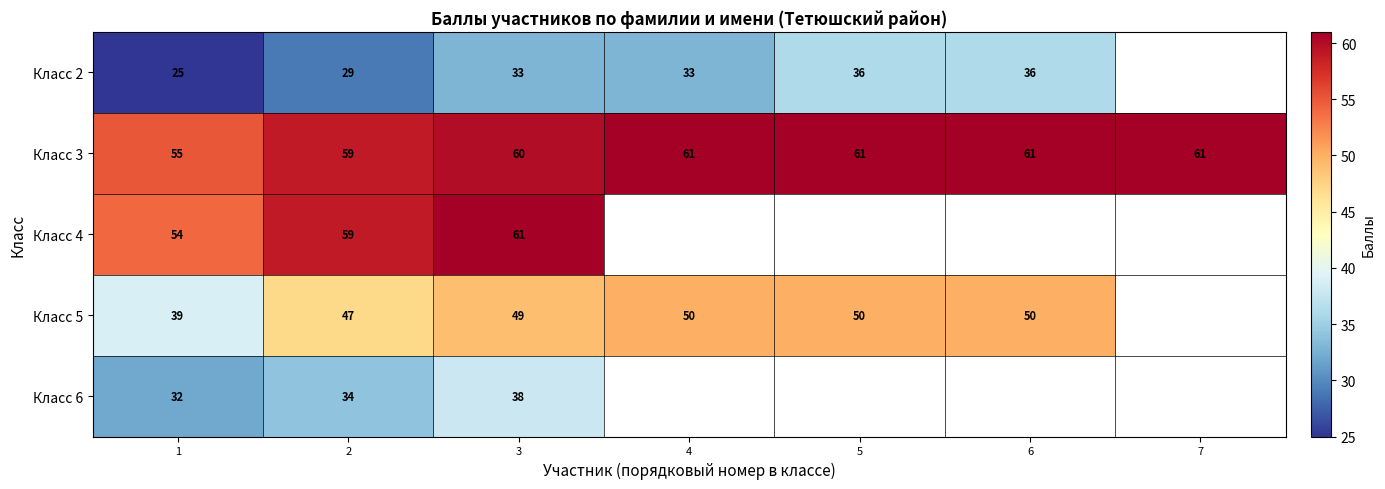

What is the lowest value of the row_4 series?

32.0